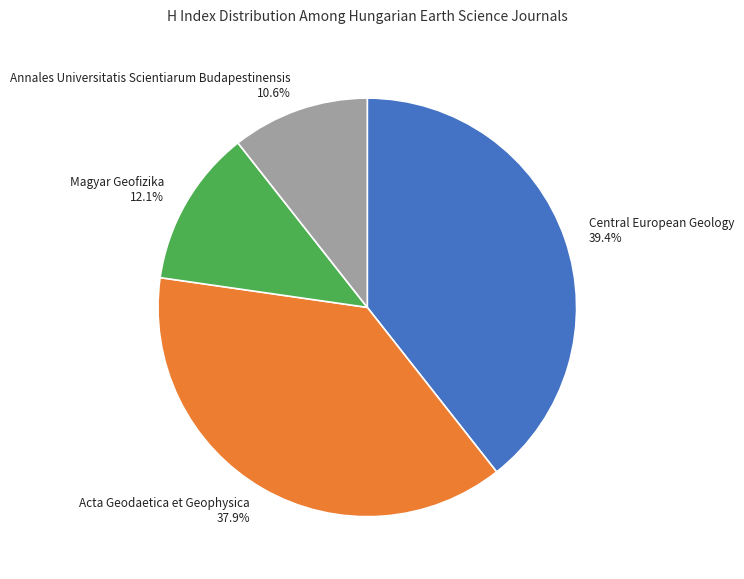

Which category has the smallest portion of the pie?

Annales Universitatis Scientiarum Budapestinensis